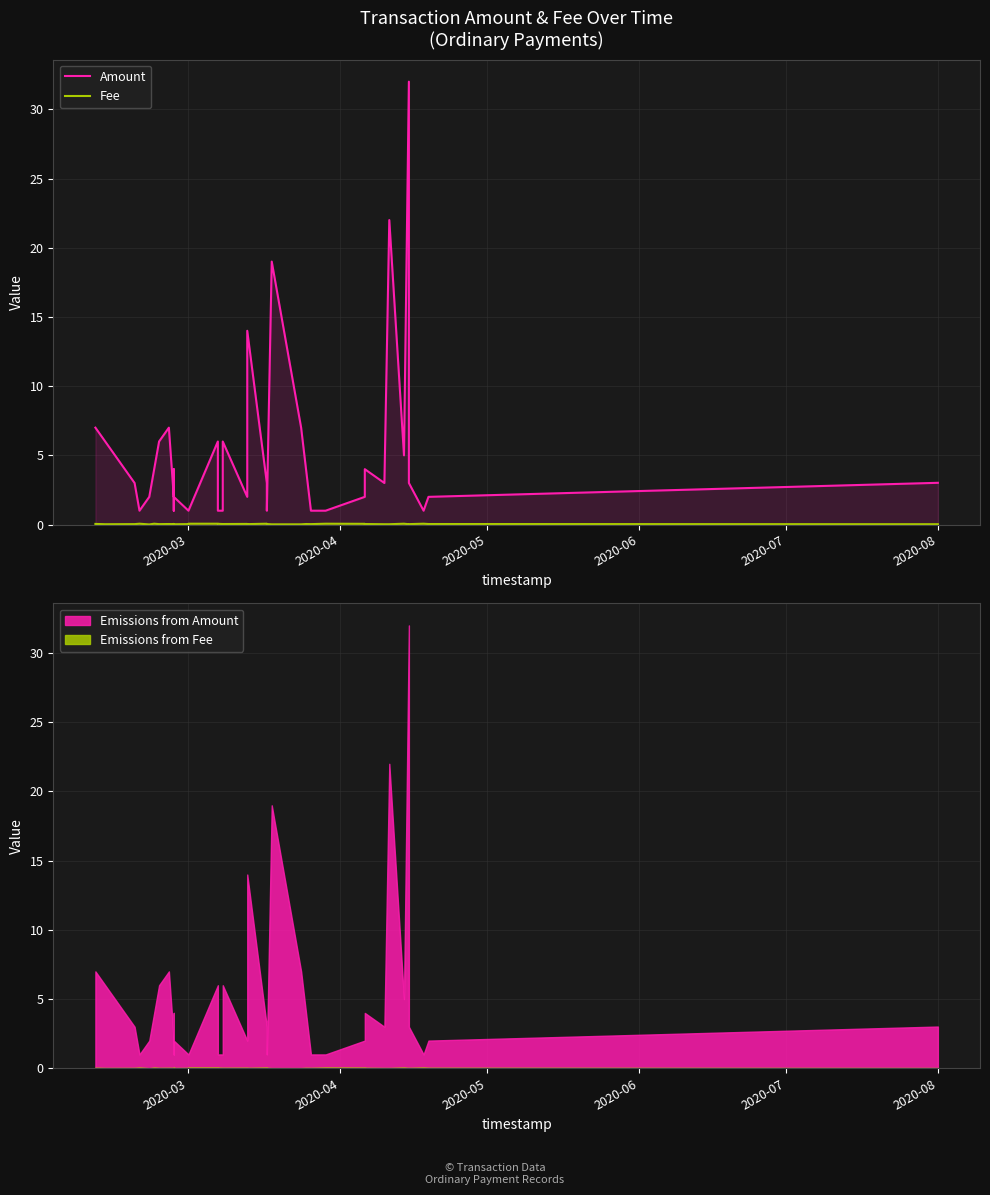

Between 2020-04 and 38, which series saw the biggest shift?

Amount